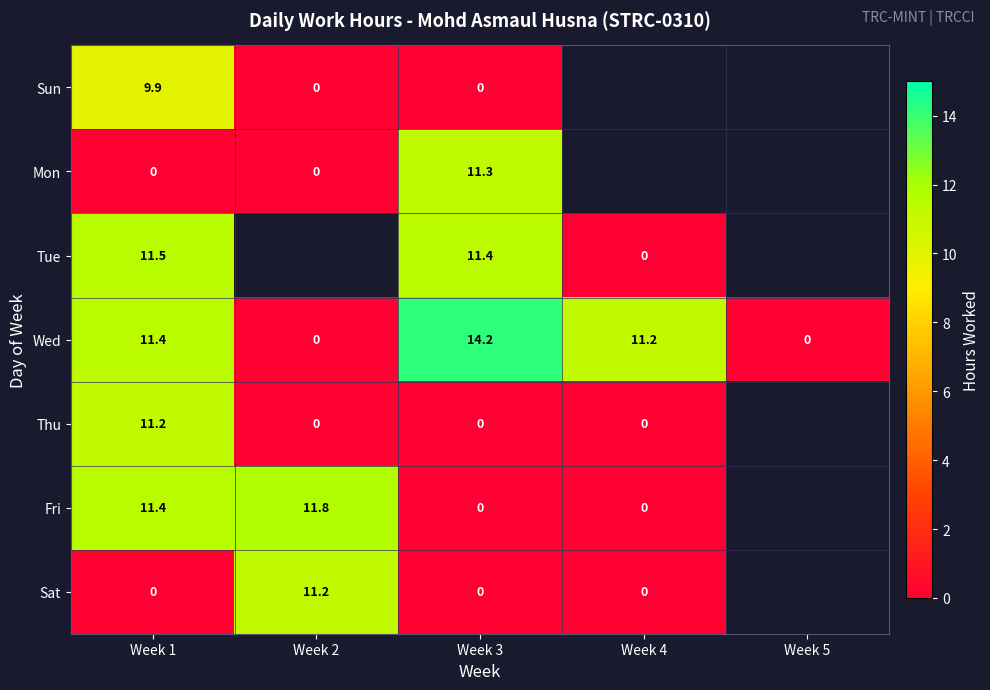

True or false: Fri has a value of 11.4 at Week 1.

True